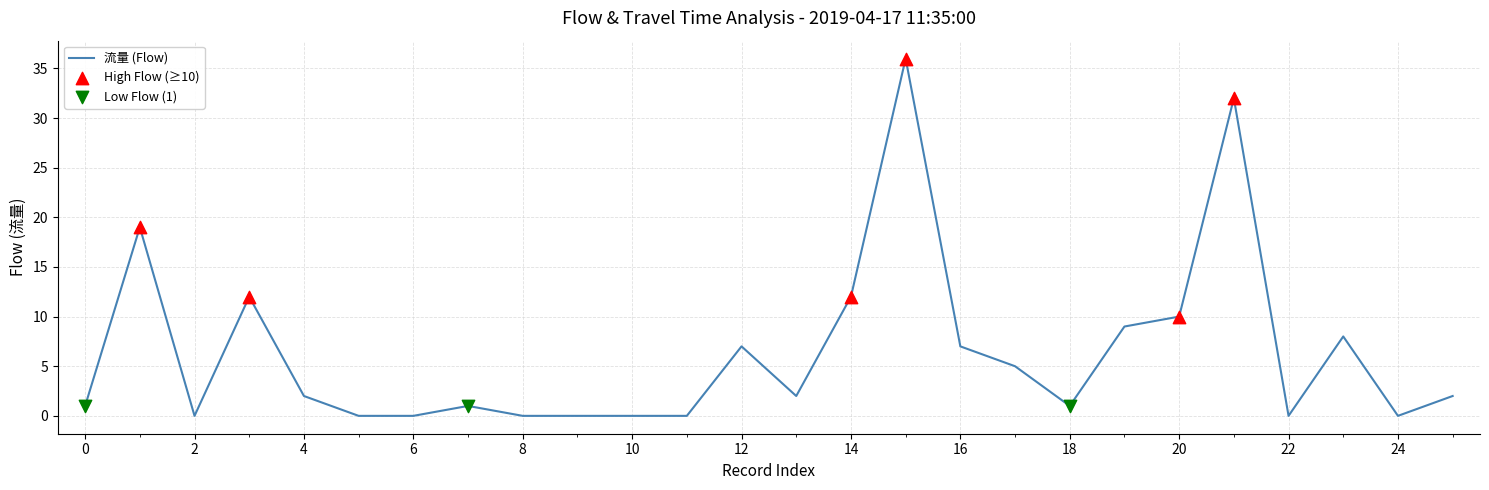

What is the greatest value displayed?

36